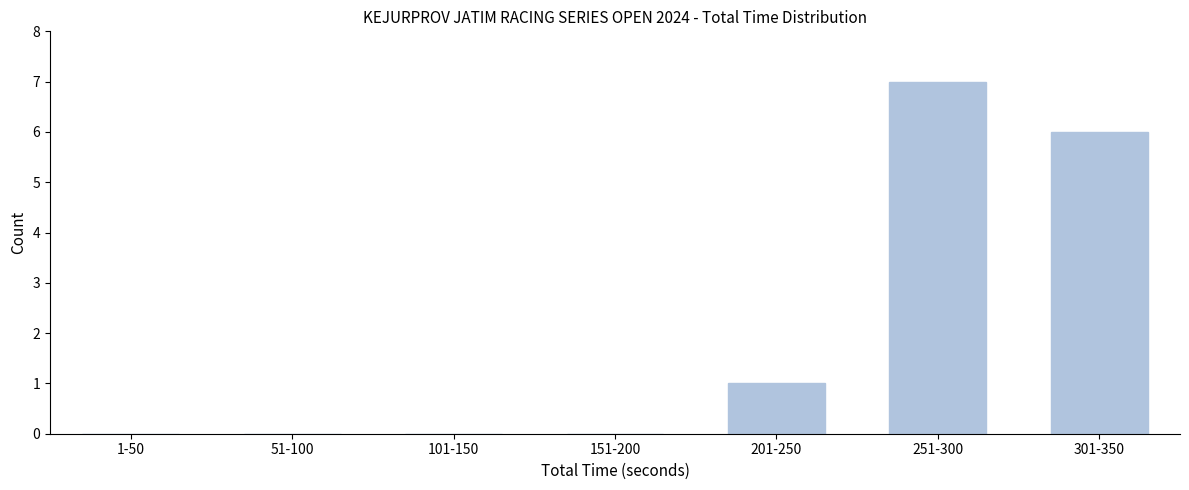

Reading left to right, what are all the values shown in this chart?

1-50=0	51-100=0	101-150=0	151-200=0	201-250=1	251-300=7	301-350=6